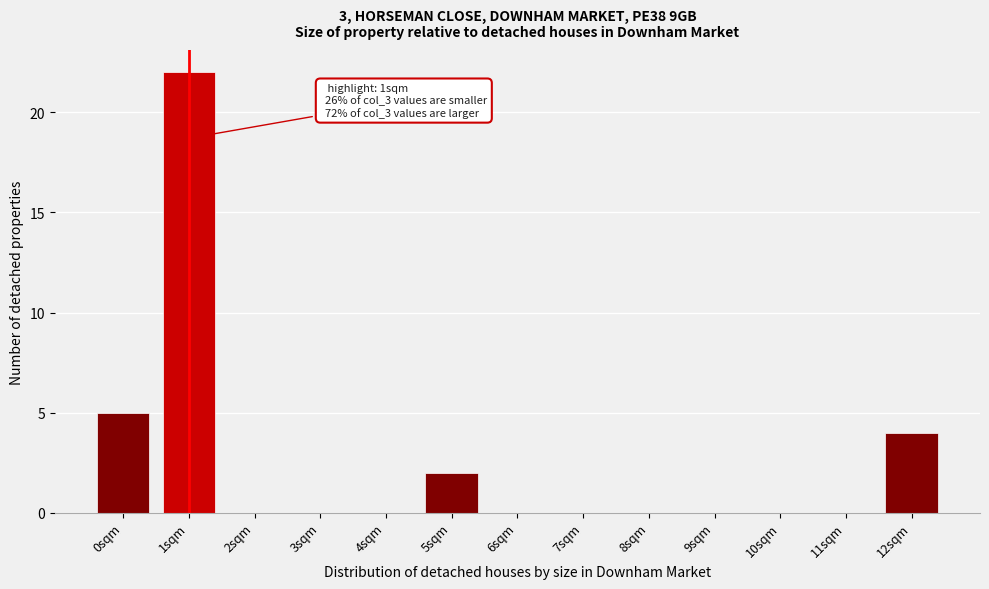

Reading left to right, what are all the values shown in this chart?

0sqm=5	1sqm=22	2sqm=0	3sqm=0	4sqm=0	5sqm=2	6sqm=0	7sqm=0	8sqm=0	9sqm=0	10sqm=0	11sqm=0	12sqm=4